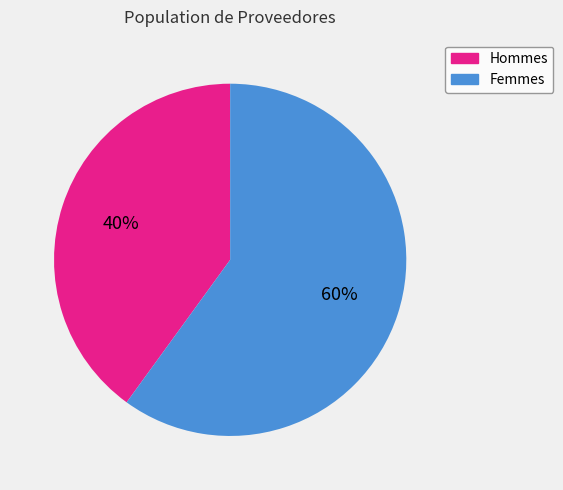

To the nearest percent, what portion does Hommes represent?

40%